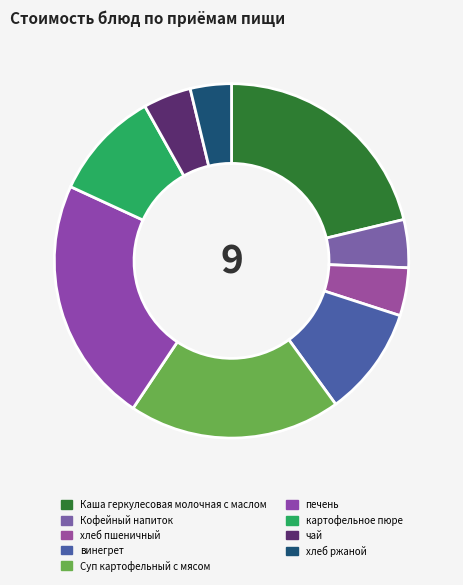

What is the total percentage of картофельное пюре and печень?

32.5%